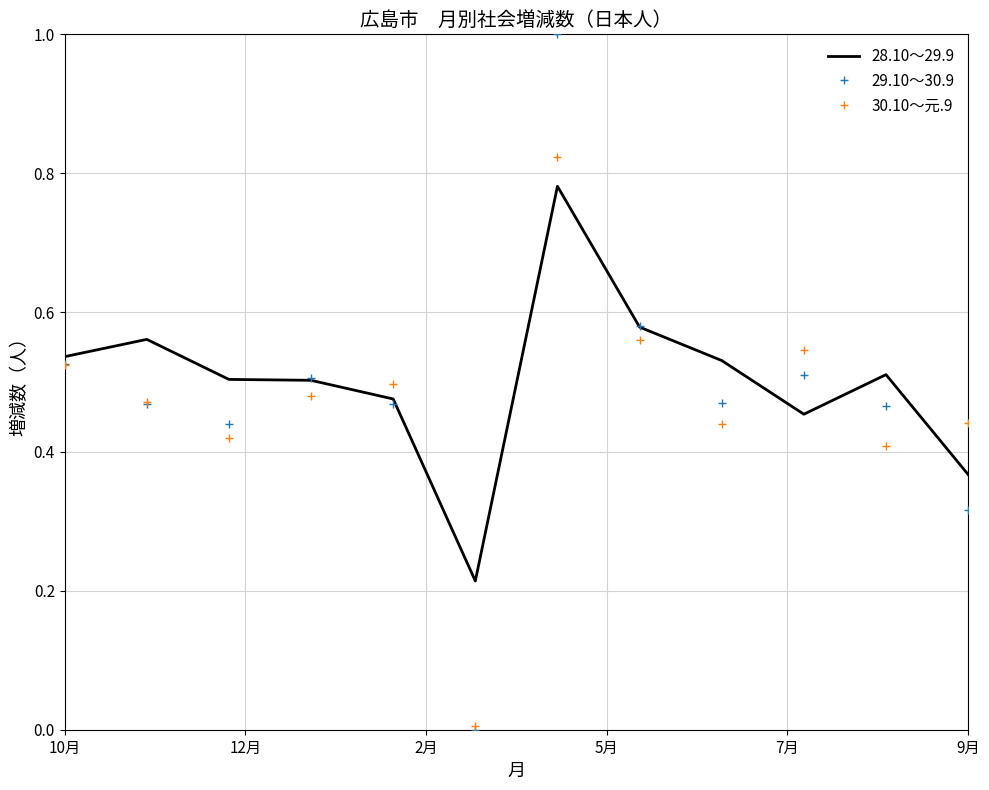

List the series in order of their peak value, lowest first.

28.10～29.9, 30.10～元.9, 29.10～30.9